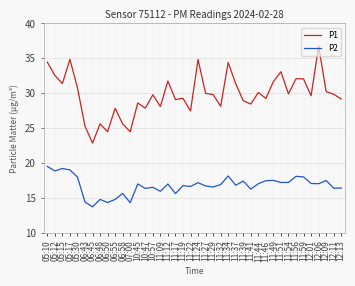

Rank the series at 05:15 from lowest to highest value.

P2, P1